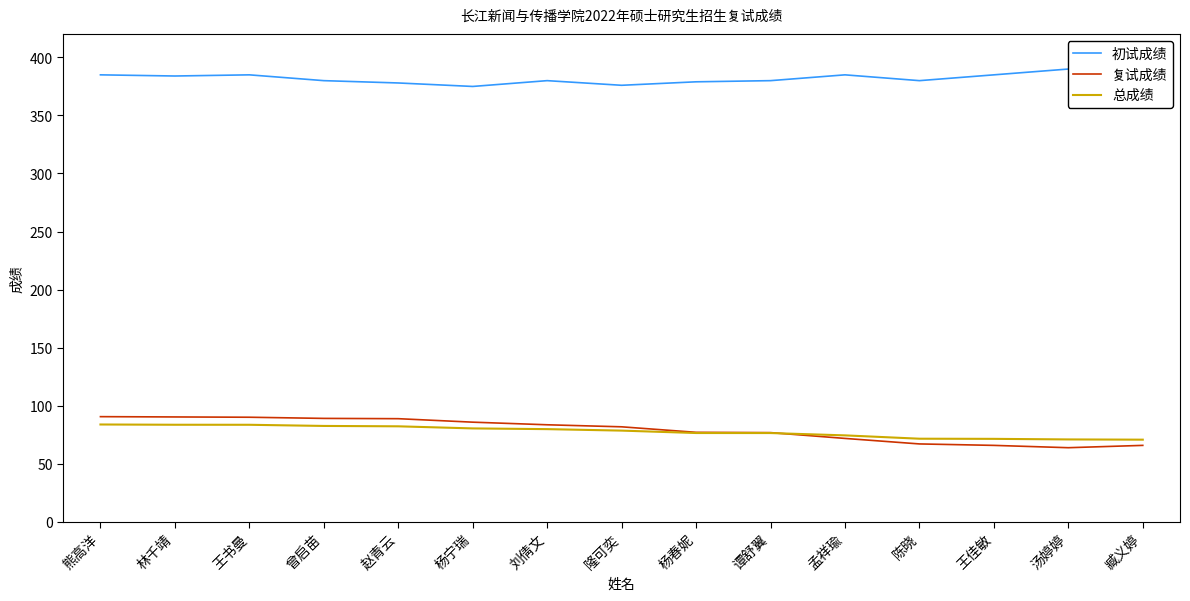

What is the total value across all series at 臧义婷?

514.4